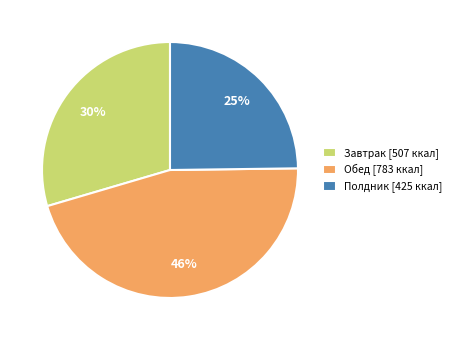

To the nearest percent, what is the average slice percentage?

33%